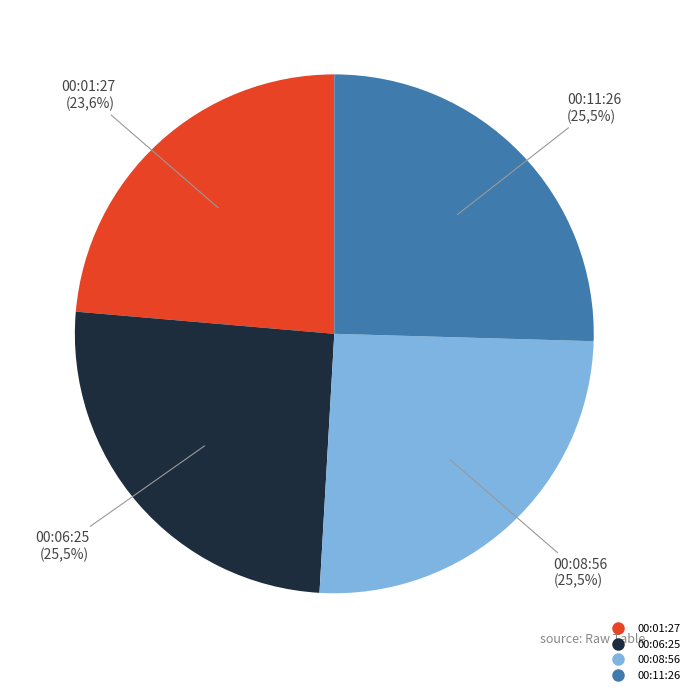

The 2023-01-26T00:08:56.289Z slice represents 38% of the pie. True or false?

False